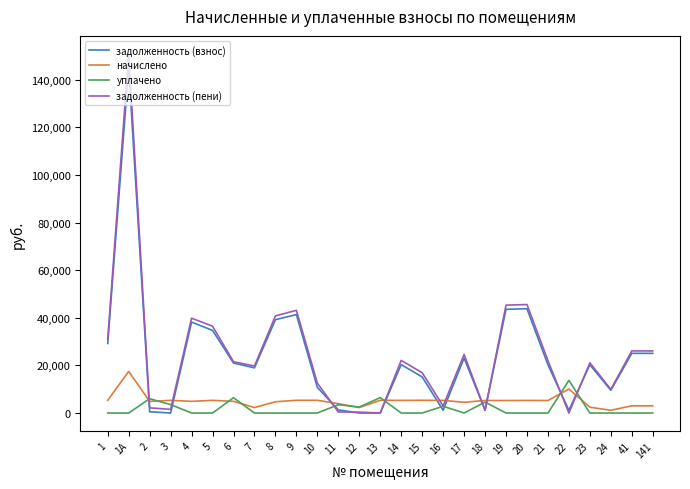

The value of задолженность (взнос) at 23 is 7795.3. True or false?

False